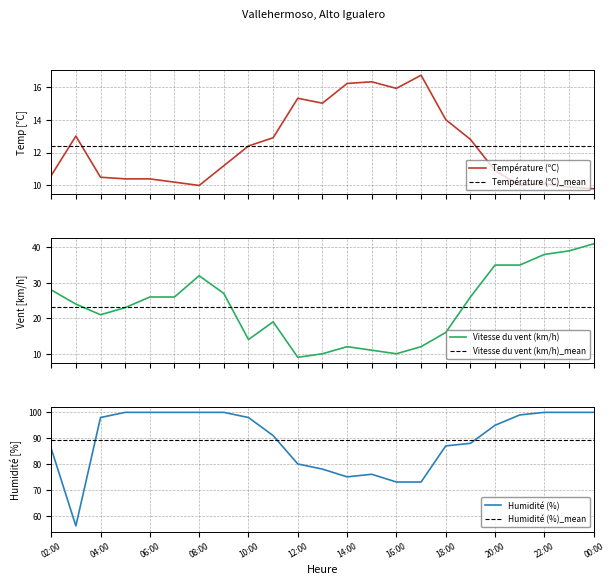

Read the Température (ºC) value at 07:00.

10.2